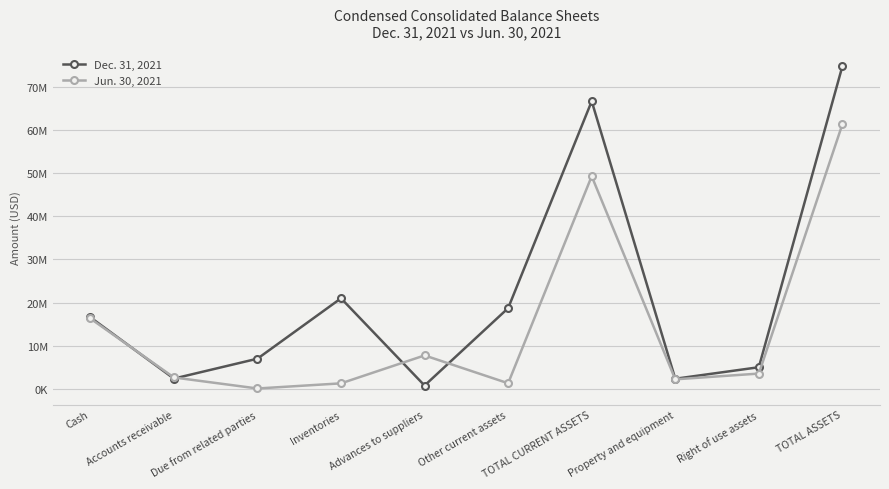

What are all the series names shown in the legend?

Dec. 31, 2021, Jun. 30, 2021